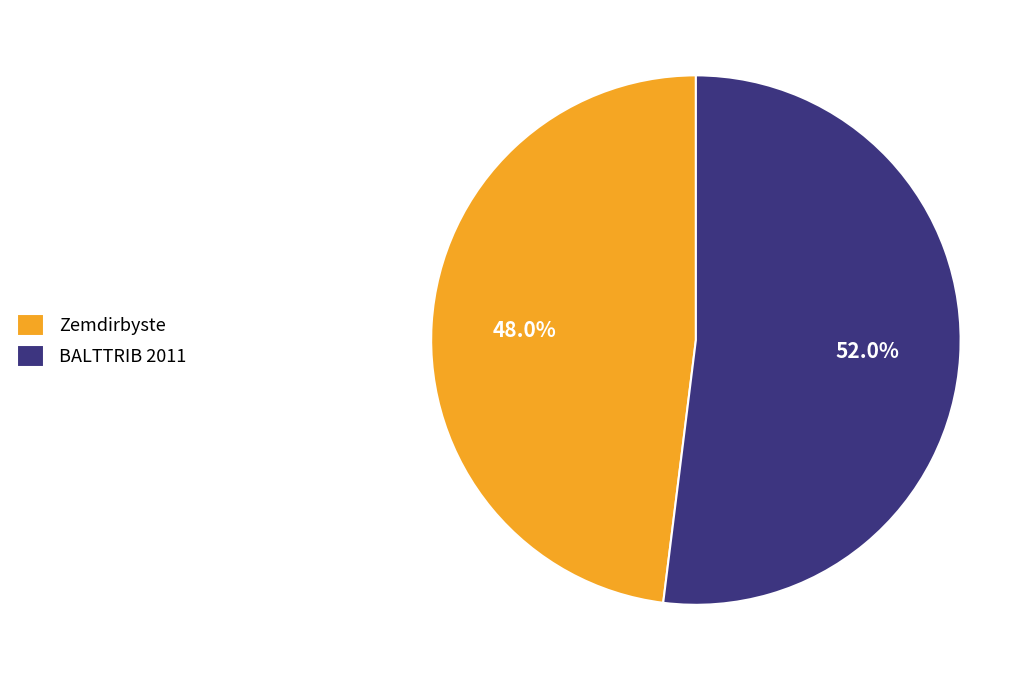

To the nearest percent, what percentage of the pie is BALTTRIB 2011?

52%